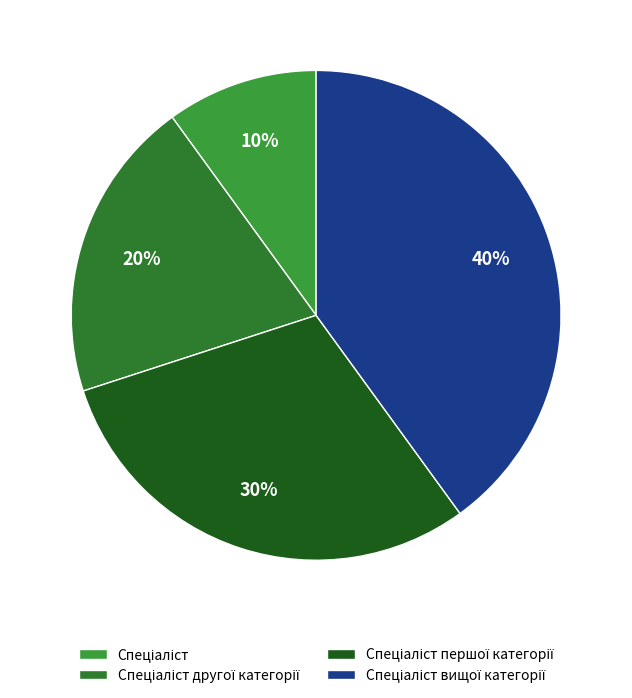

To the nearest percent, what percentage of the pie is Спеціаліст другої категорії?

20%